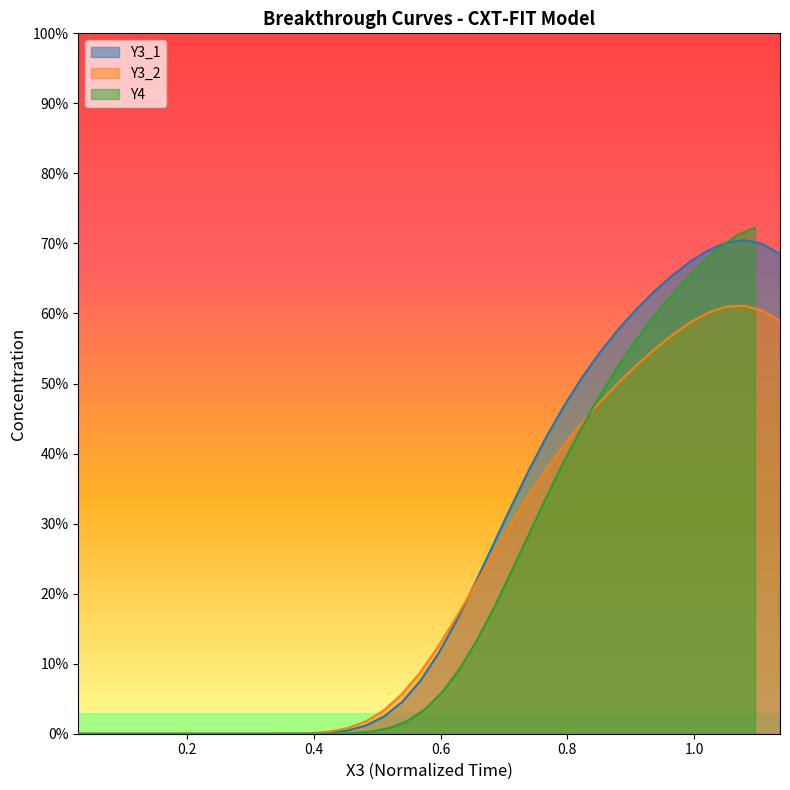

Reading right to left, list all the values displayed in this chart.

Y4: 0.7	0.7	0.7	0.7	0.6	0.6	0.6	0.6	0.5	0.5	0.4	0.4	0.3	0.3	0.2	0.2	0.1	0.1	0.1	0.0	0.0	0.0	0.0	0.0	0.0	0.0	0.0	0.0	0.0	0.0	0.0	0.0	0.0	0.0	0.0	0.0	0.0	0.0	0.0	0.0
Y3_1: 0.7	0.7	0.7	0.7	0.7	0.7	0.7	0.6	0.6	0.6	0.5	0.5	0.5	0.4	0.4	0.3	0.3	0.2	0.2	0.1	0.1	0.0	0.0	0.0	0.0	0.0	0.0	0.0	0.0	0.0	0.0	0.0	0.0	0.0	0.0	0.0	0.0	0.0	0.0	0.0
Y3_2: 0.6	0.6	0.6	0.6	0.6	0.6	0.6	0.5	0.5	0.5	0.5	0.4	0.4	0.4	0.3	0.3	0.3	0.2	0.2	0.1	0.1	0.1	0.0	0.0	0.0	0.0	0.0	0.0	0.0	0.0	0.0	0.0	0.0	0.0	0.0	0.0	0.0	0.0	0.0	0.0